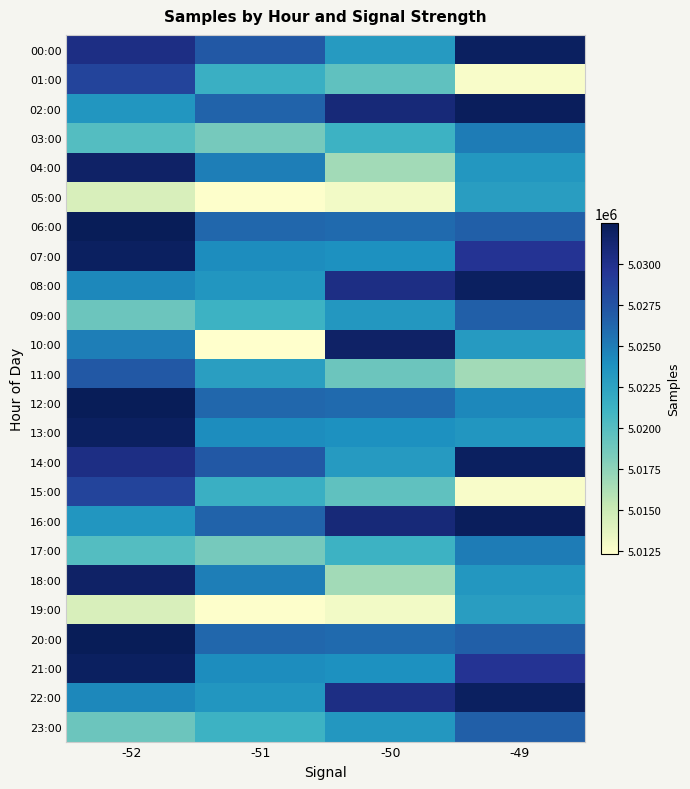

What is the difference between the second highest and minimum values in the 01:00 series?

8783